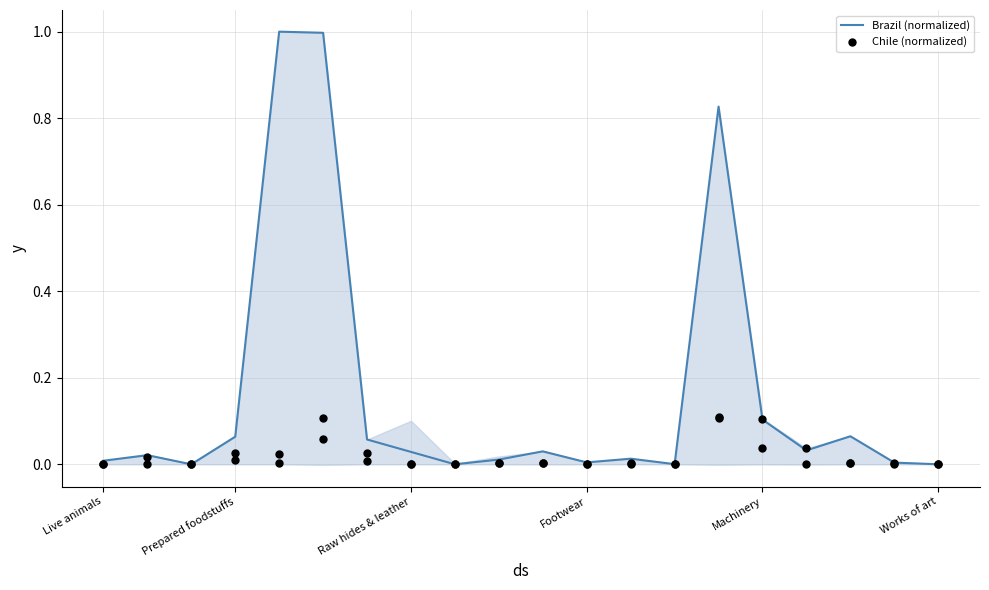

Which series contains the highest Y value?

Brazil (normalized)